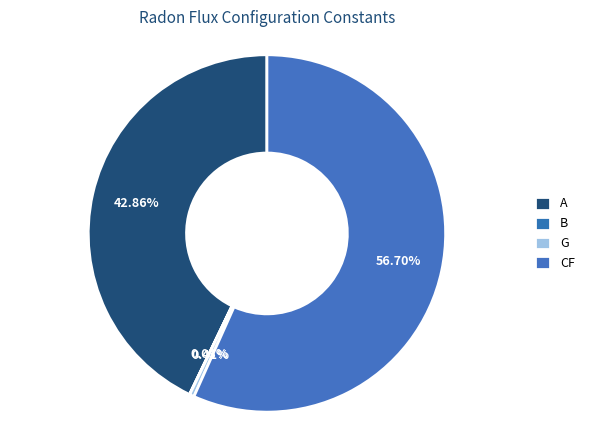

The A slice represents 51% of the pie. True or false?

False